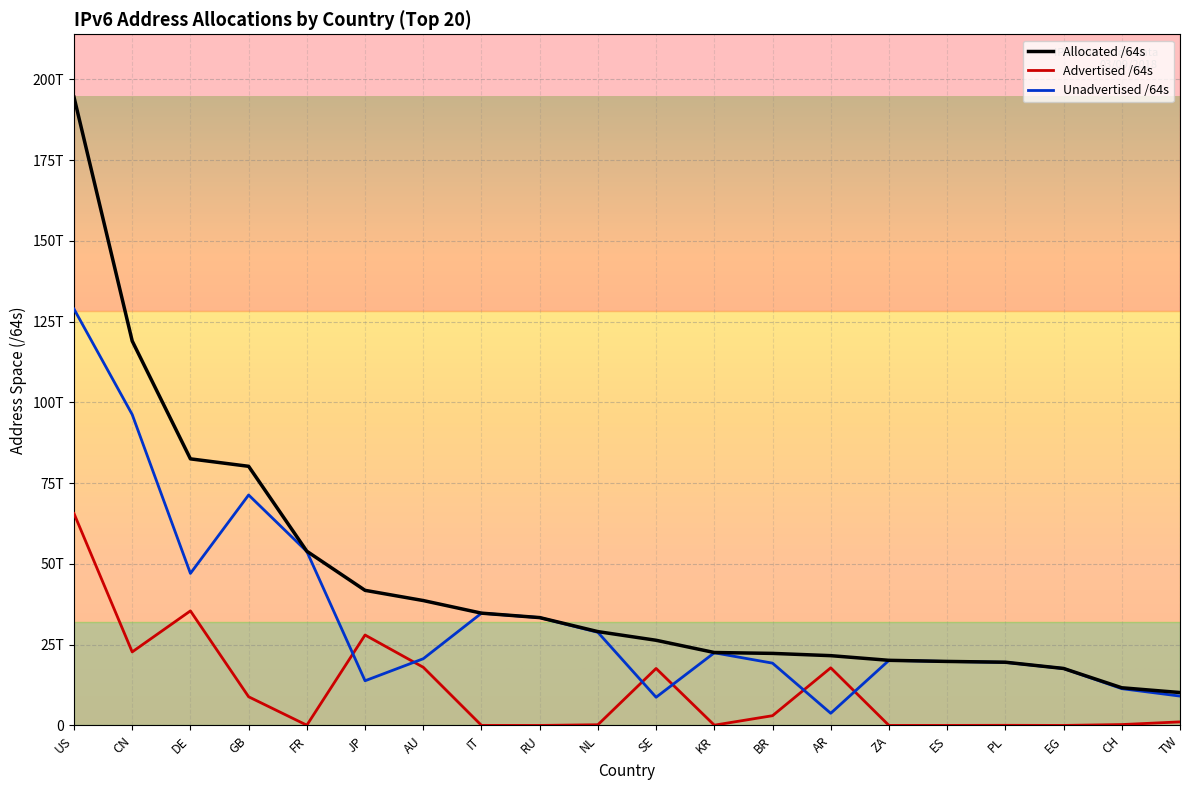

Is it true that Unadvertised /64s equals 7163221733251 at ES?

False